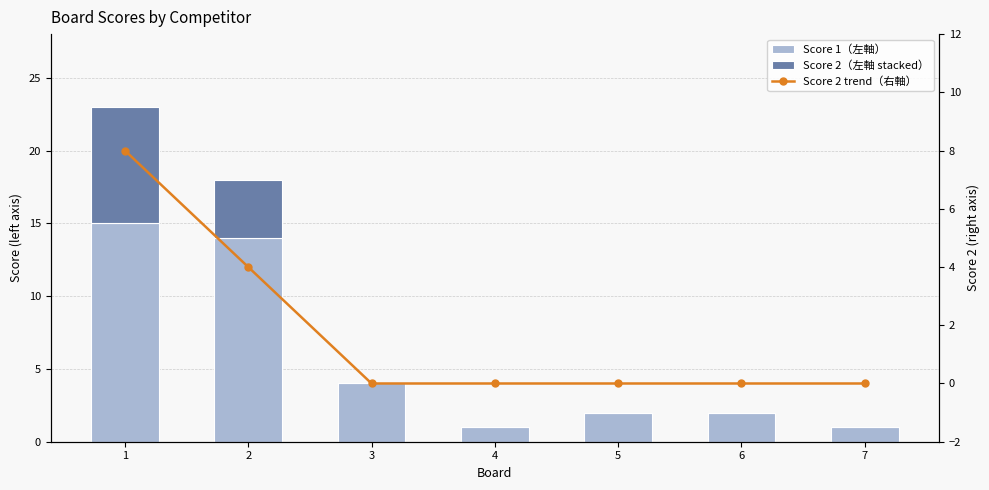

How many values in Score 2 are above zero?

2